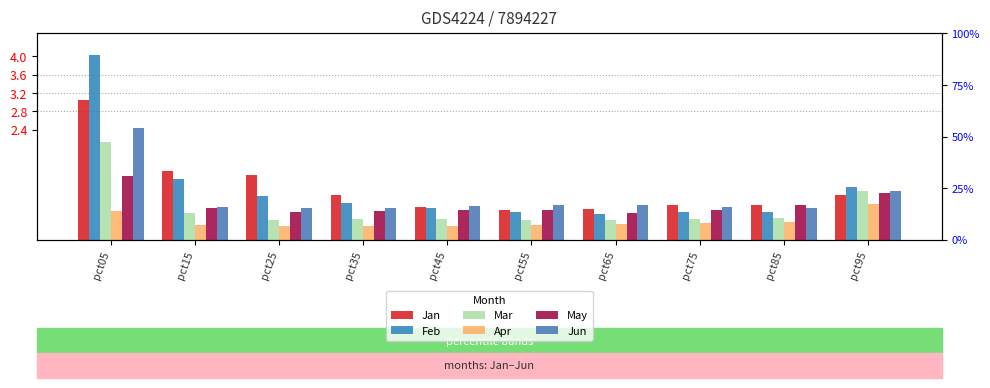

What are all the series names shown in the legend?

Jan, Feb, Mar, Apr, May, Jun